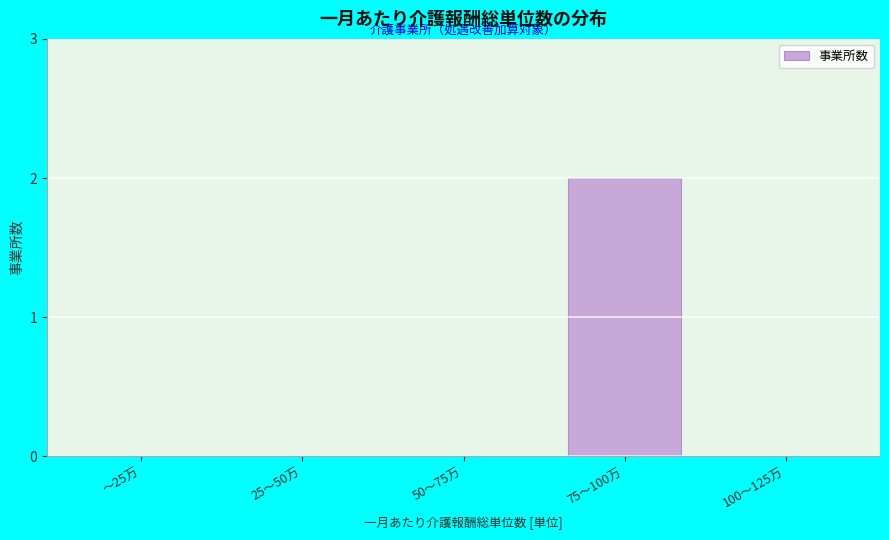

Reading right to left, transcribe all the data shown in this chart.

100～125万=0	75～100万=2	50～75万=0	25～50万=0	～25万=0